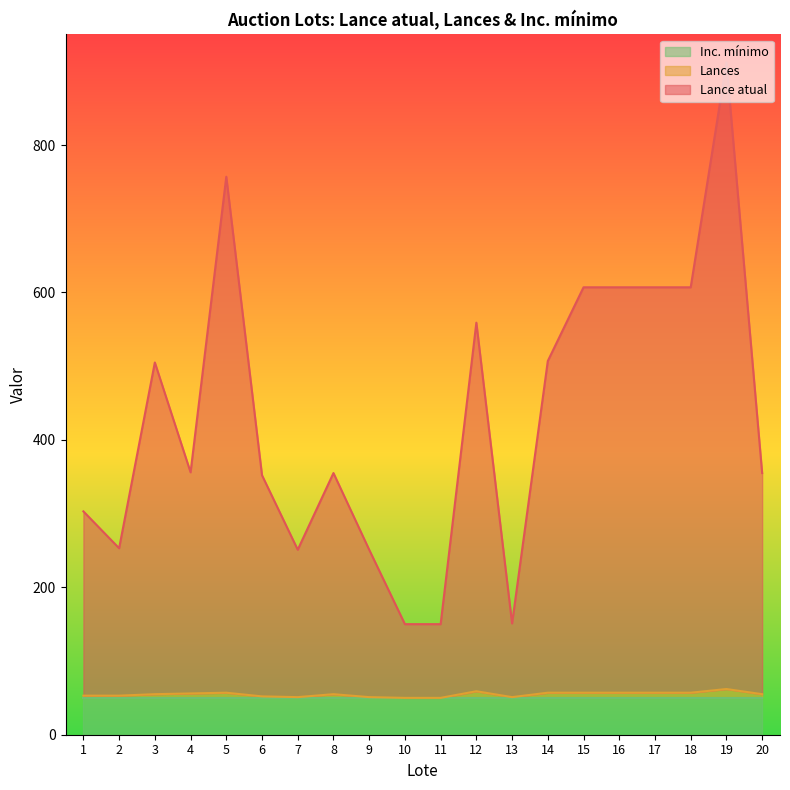

The Inc. mínimo series shows 88 at 20. True or false?

False